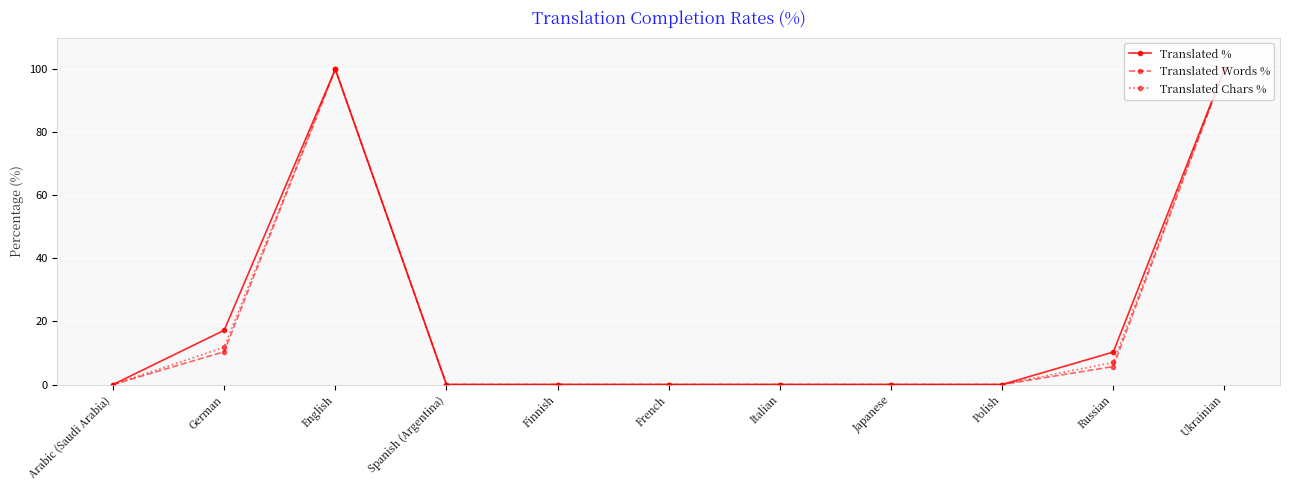

What is the sum of the Translated Words % values at English and Ukrainian?

200.0